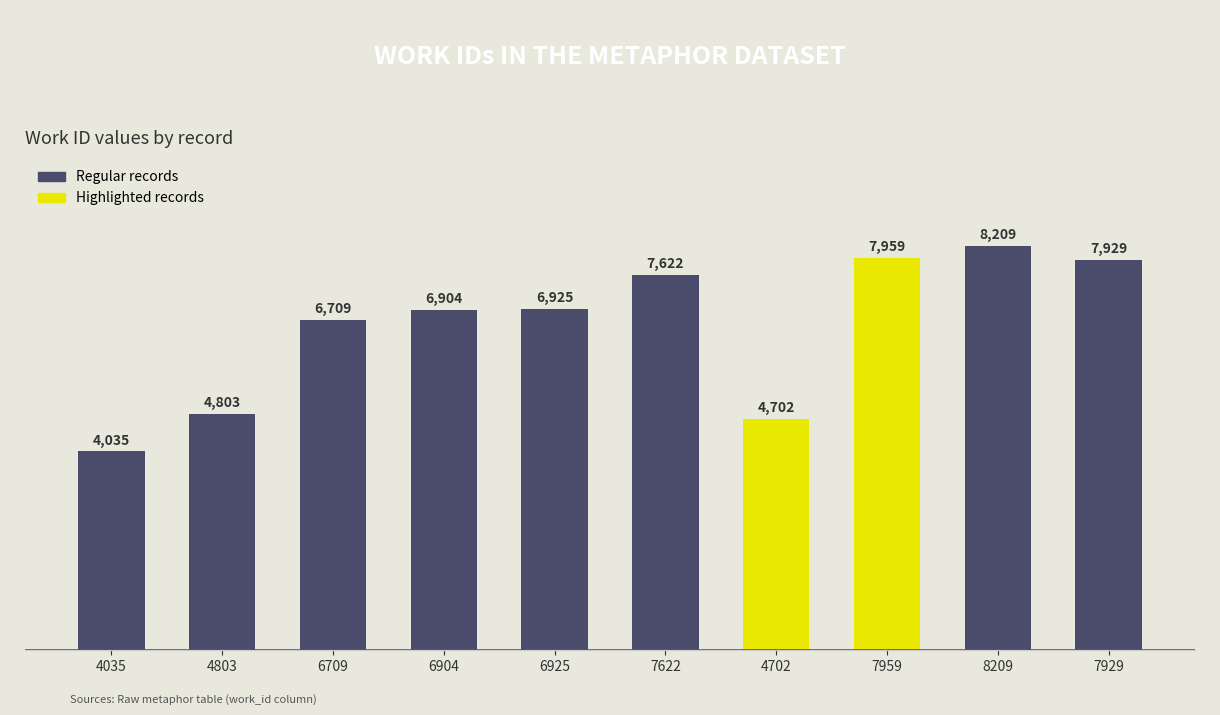

Read the value at 4035, to the nearest 10.

4040